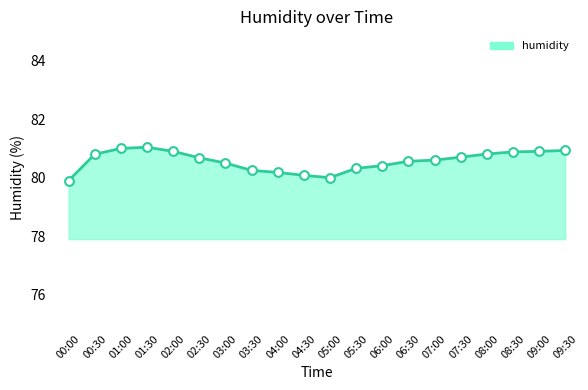

Approximately how many times larger is the value at 05:00 compared to 06:30?

1.0